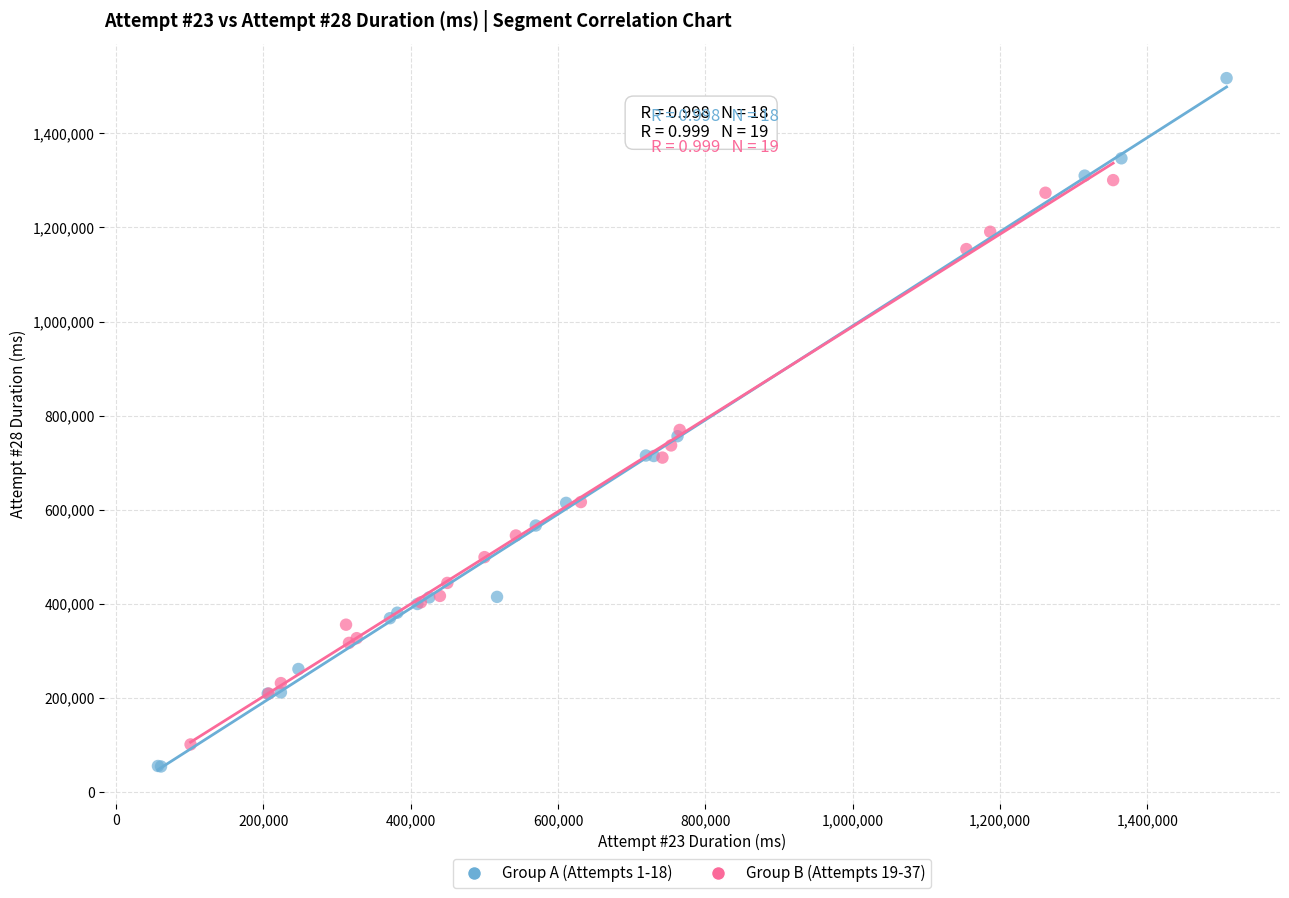

Which series has the widest spread of Y values?

Group A (Attempts 1-18)